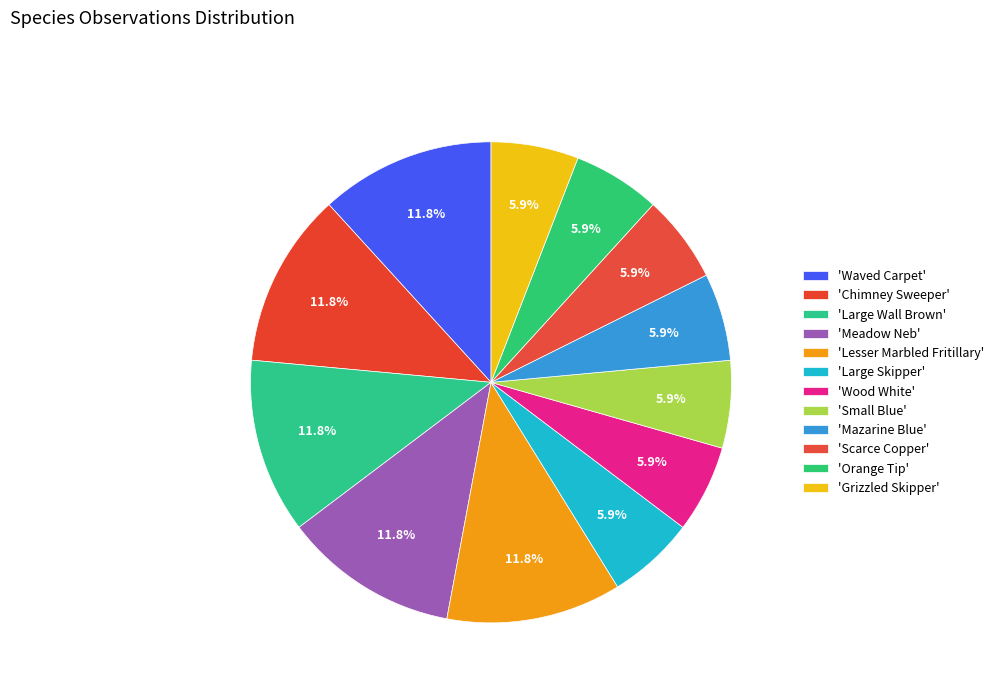

Count the number of slices in the pie.

12